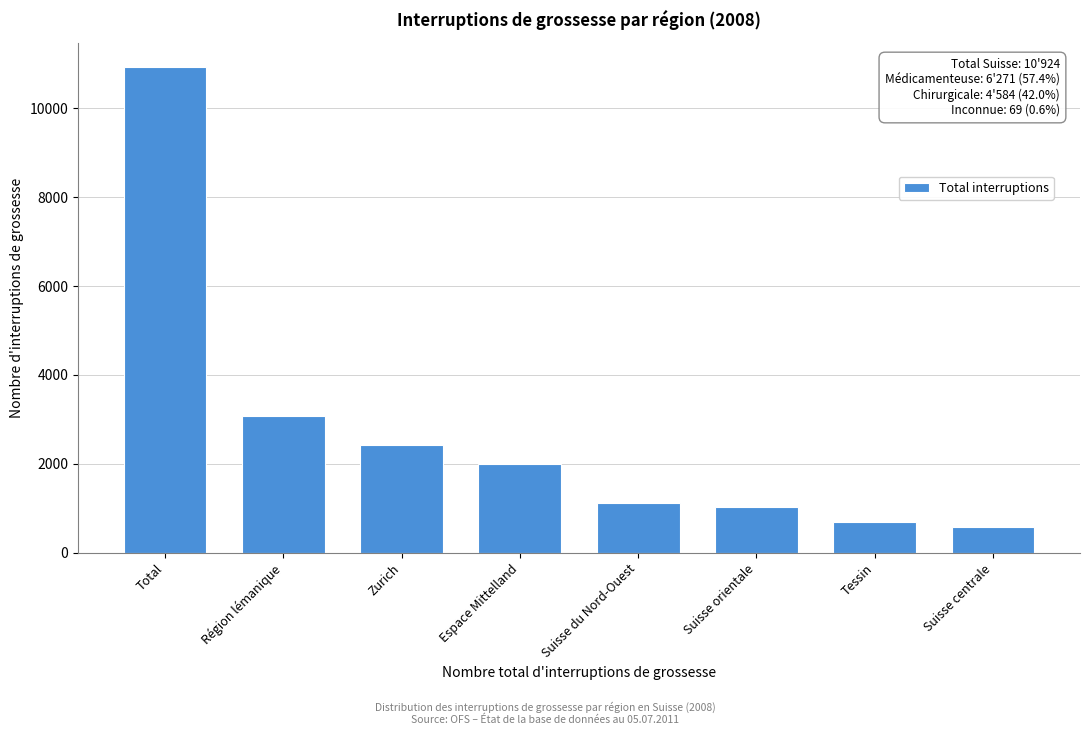

Reading left to right, transcribe all the data shown in this chart.

10924	3086	2419	1999	1114	1038	682	586